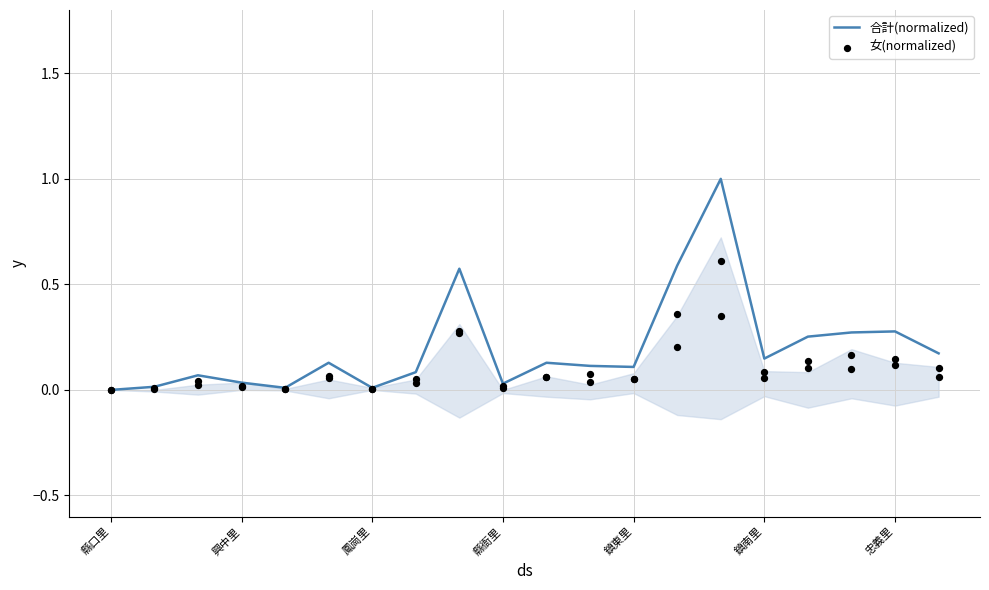

Which series contains the lowest Y value?

合計(normalized)